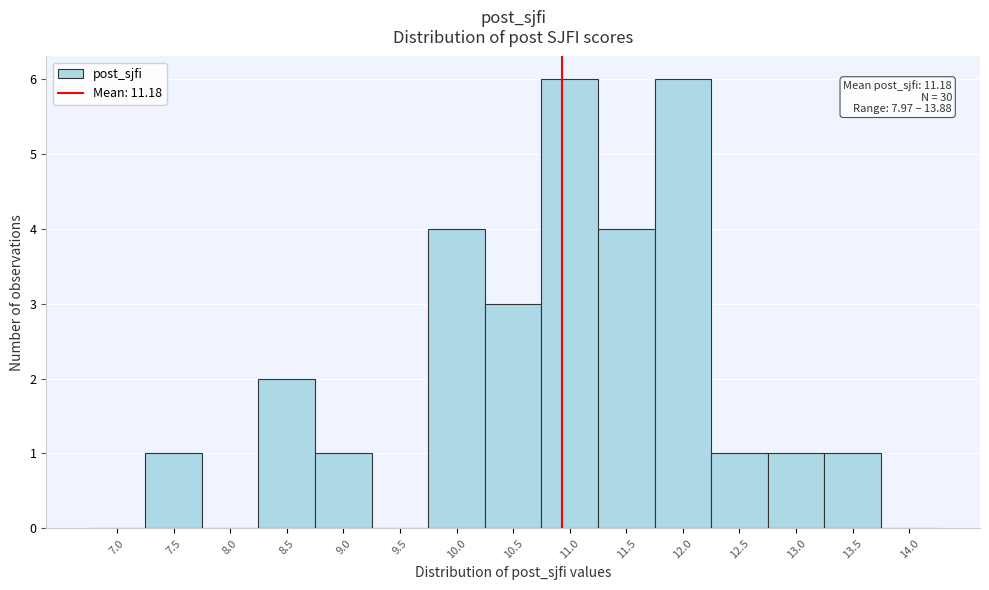

Reading left to right, list all the values displayed in this chart.

7.0=0	7.5=1	8.0=0	8.5=2	9.0=1	9.5=0	10.0=4	10.5=3	11.0=6	11.5=4	12.0=6	12.5=1	13.0=1	13.5=1	14.0=0